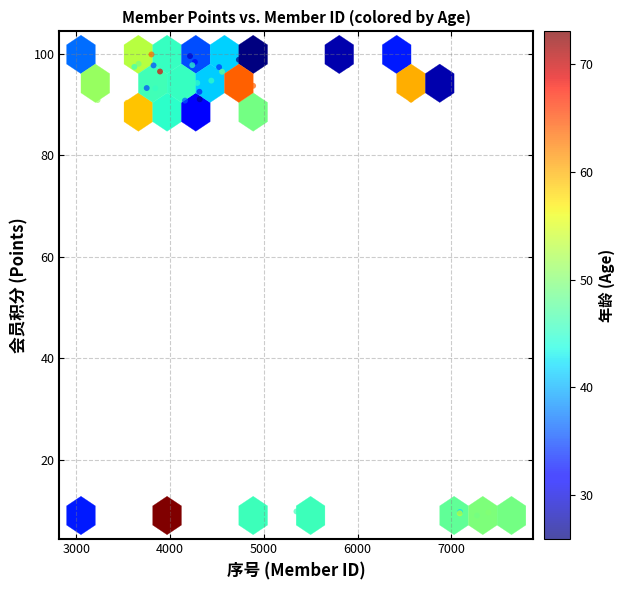

What Y value in the scatter plot is closest to 54?

88.5